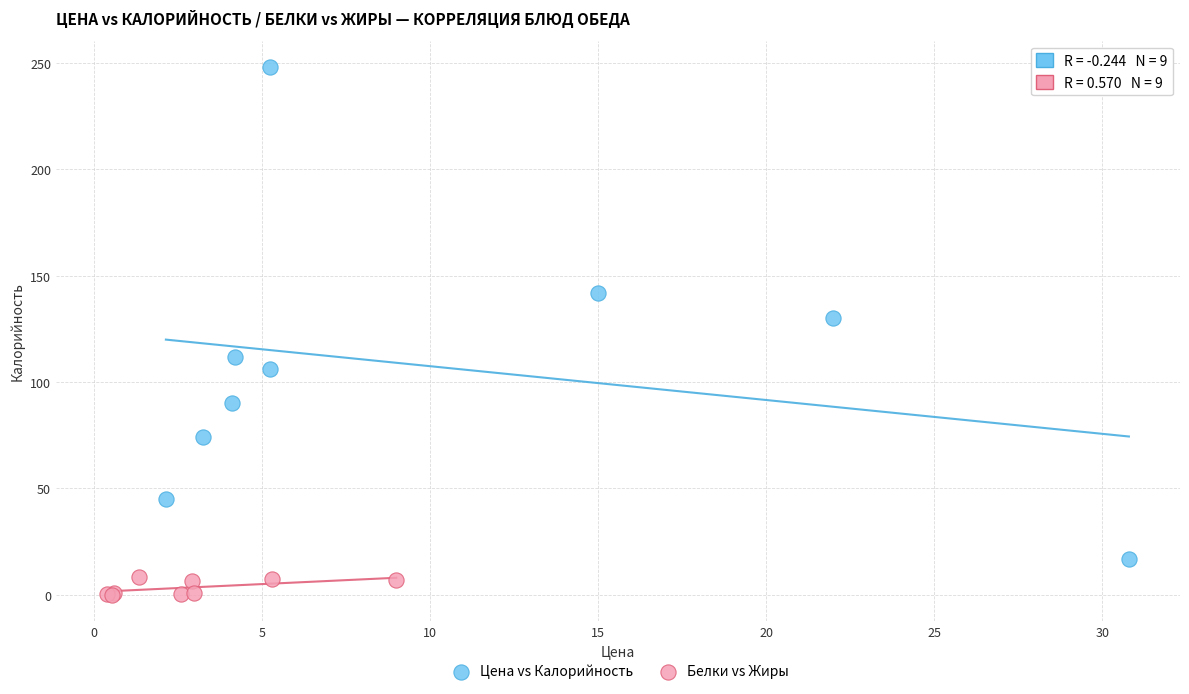

Which series contains the lowest Y value?

Белки vs Жиры